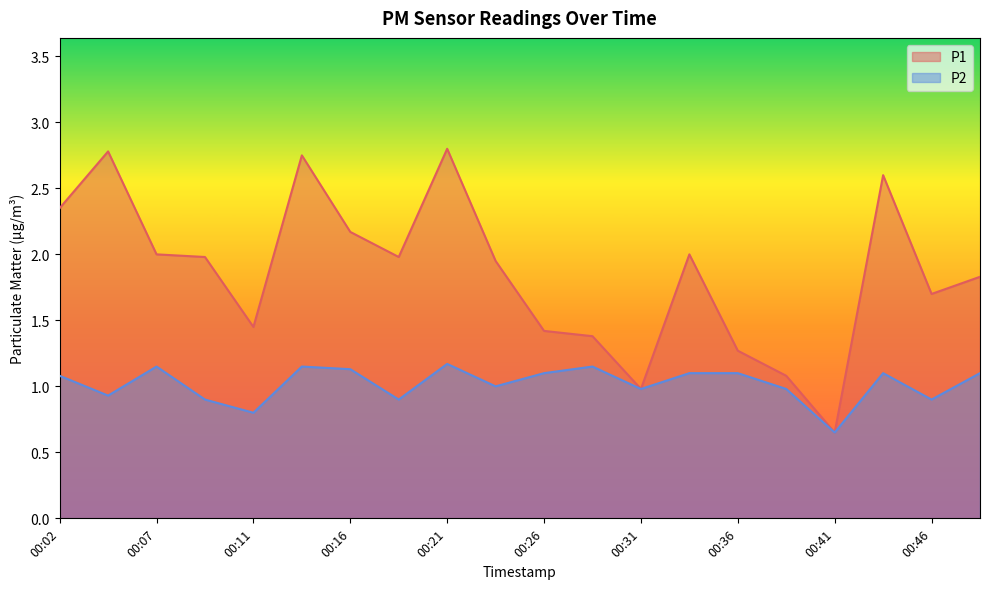

What is the approximate value of P1 at 00:14?

2.8